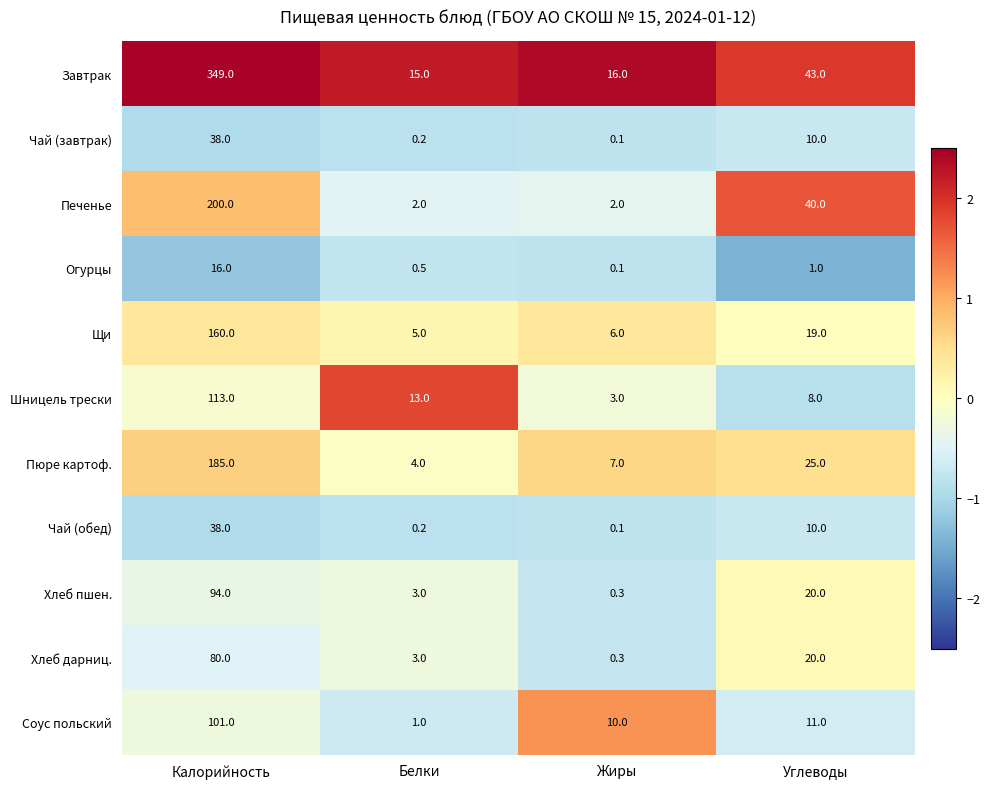

Rank the categories by Чай (завтрак) value from lowest to highest.

Жиры, Белки, Углеводы, Калорийность